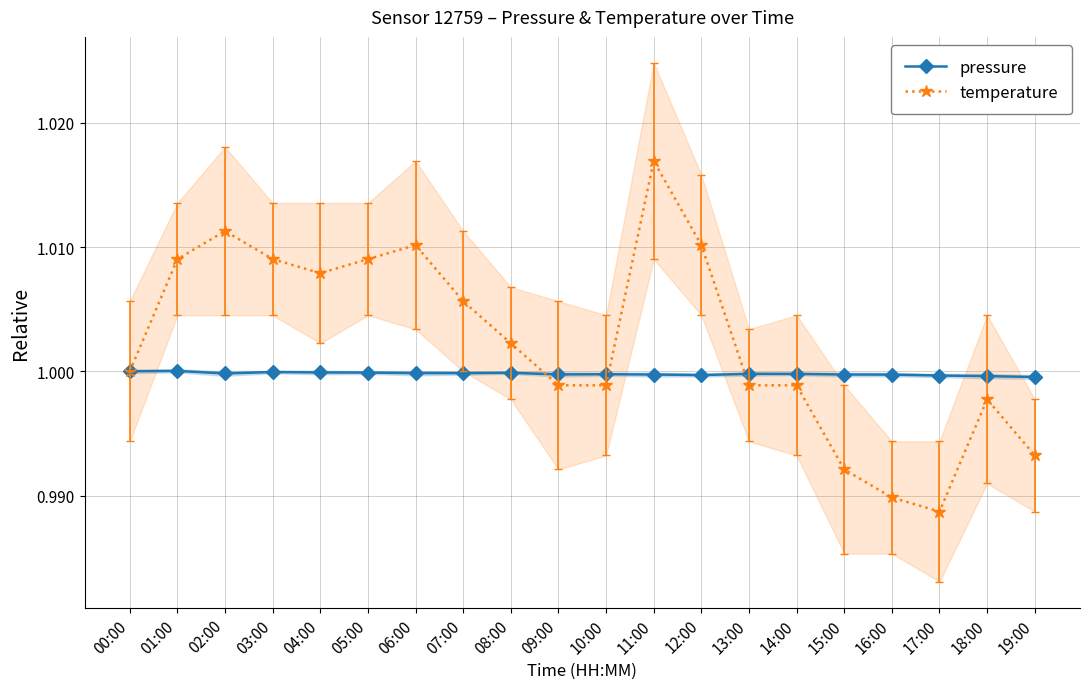

What is the greatest value displayed?

1.0